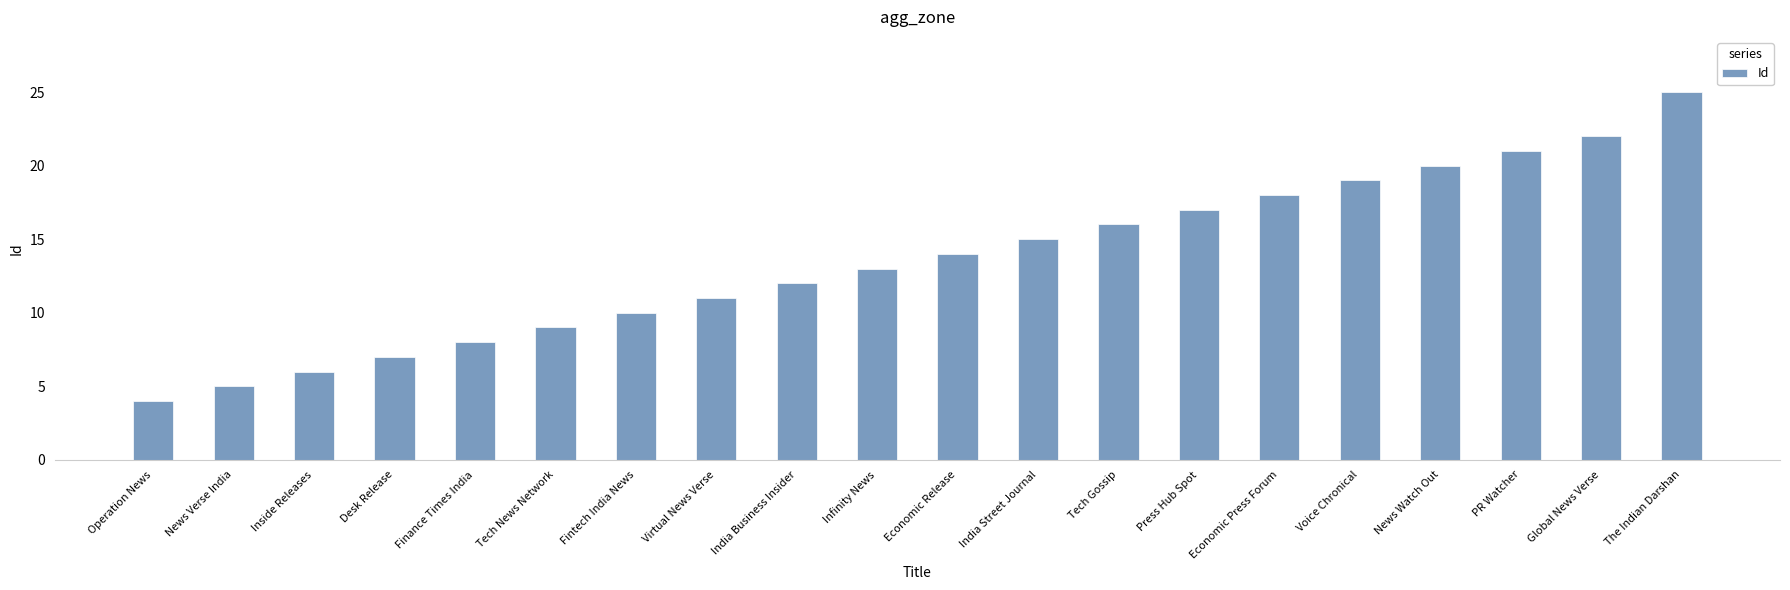

Approximately how many times larger is the value at Fintech India News compared to India Street Journal?

0.7